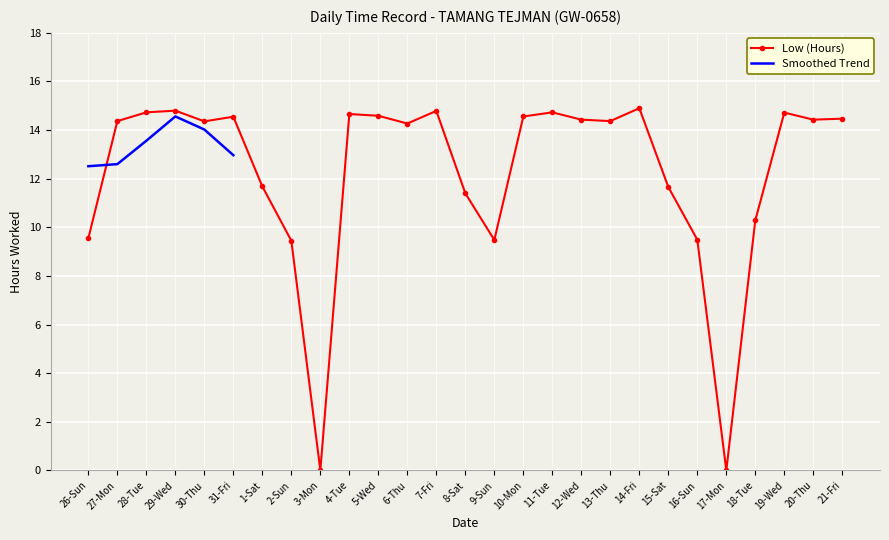

Which series has the largest total across all categories?

Low (Hours)